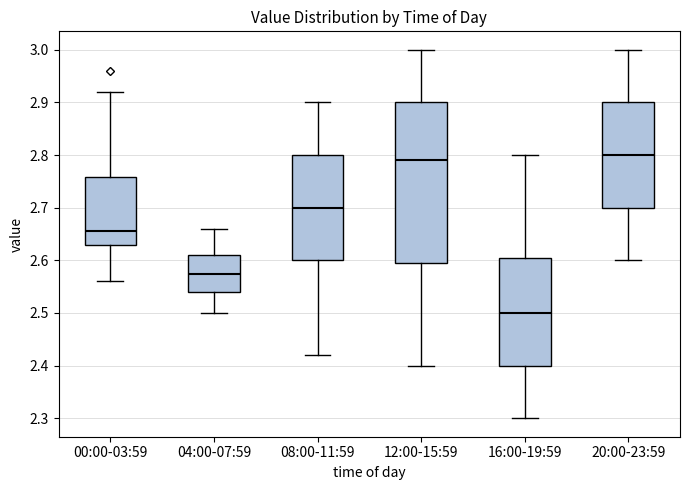

Comparing the boxes themselves (not the whiskers), which one is the tallest?

12:00-15:59